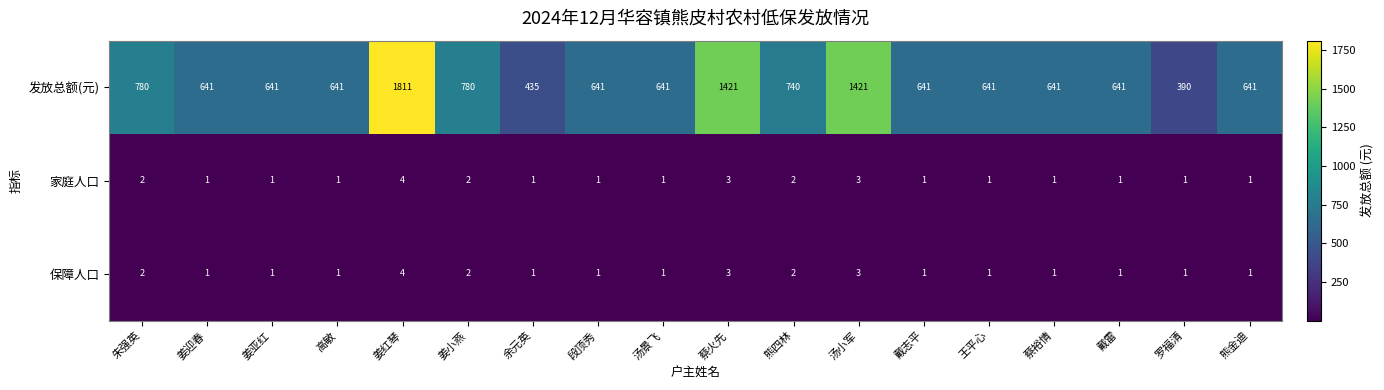

What is the sum of all 发放总额(元) values?

14188